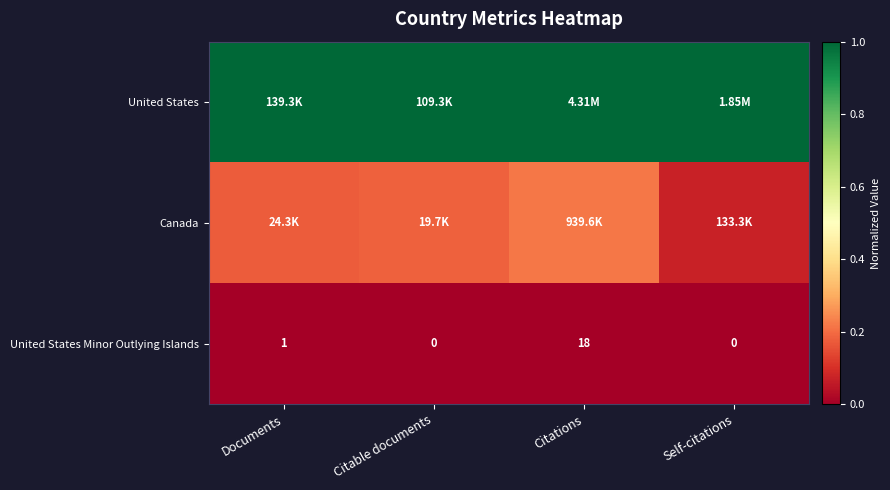

Which category has the highest value in the United States Minor Outlying Islands series?

Citations